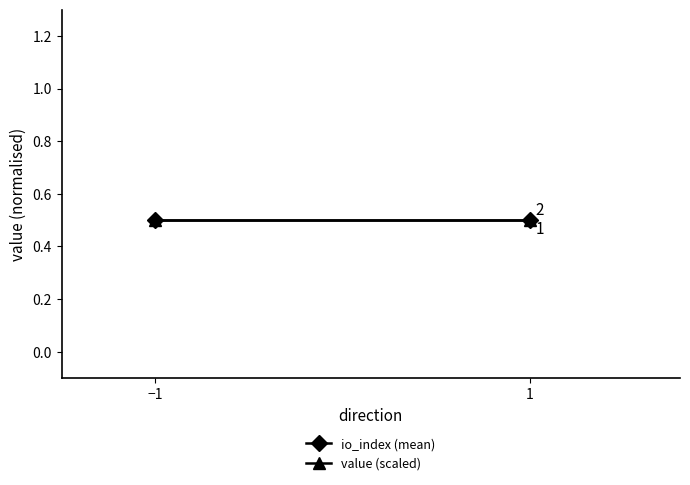

What is the average value of the value (scaled) series?

0.5